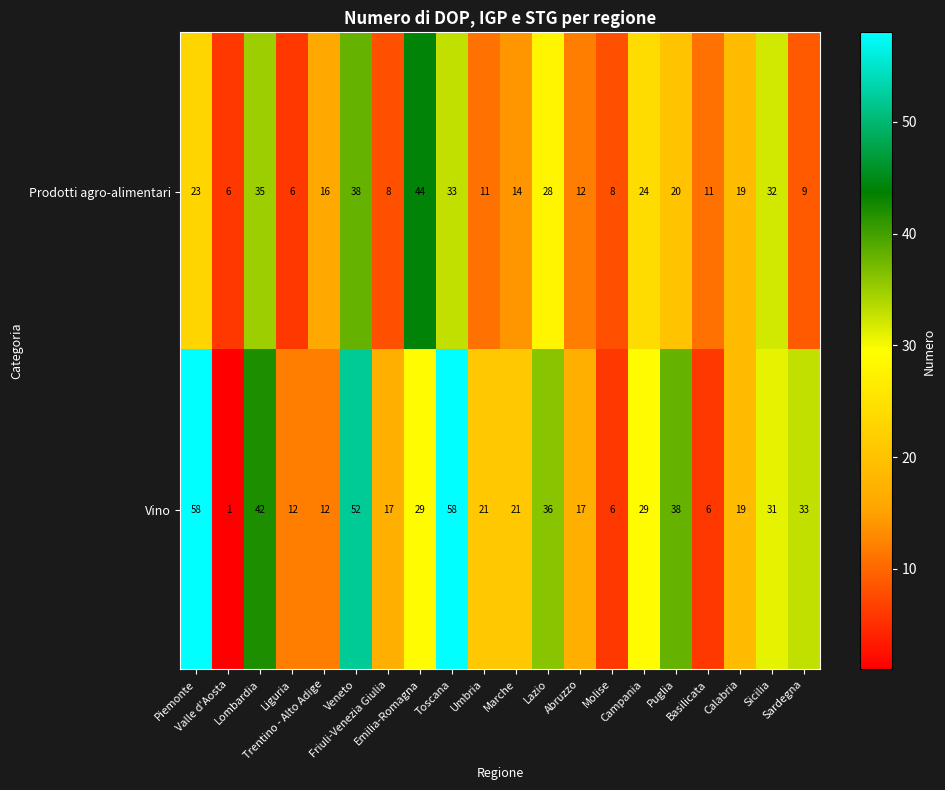

What is the greatest value displayed?

58